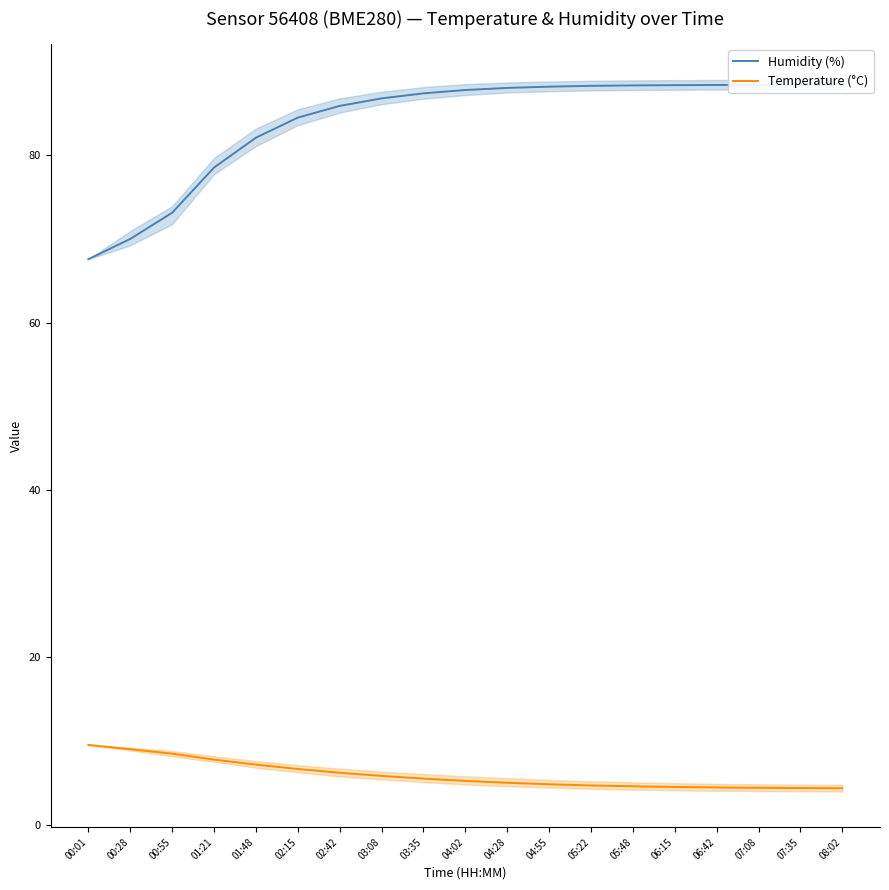

Rank the series by their average value, from lowest to highest.

Temperature (°C), Humidity (%)